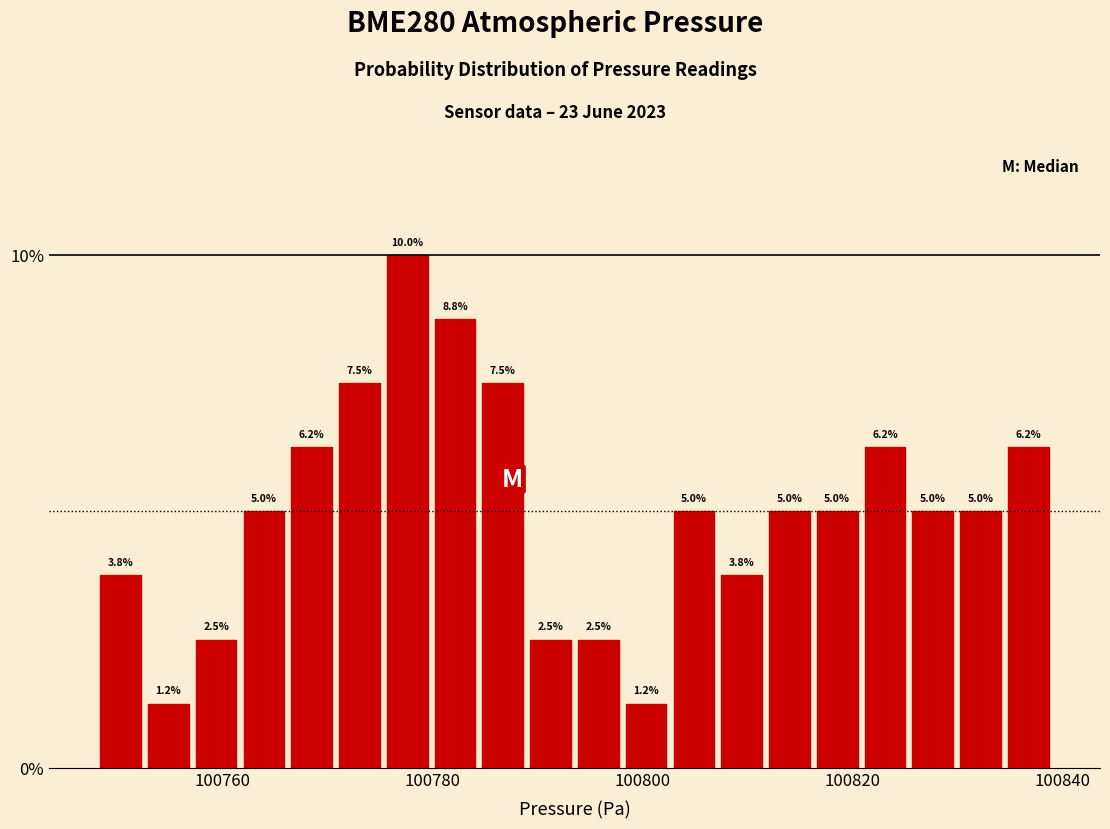

Read against the x-axis, roughly where is the centre of the tallest bar?

100778